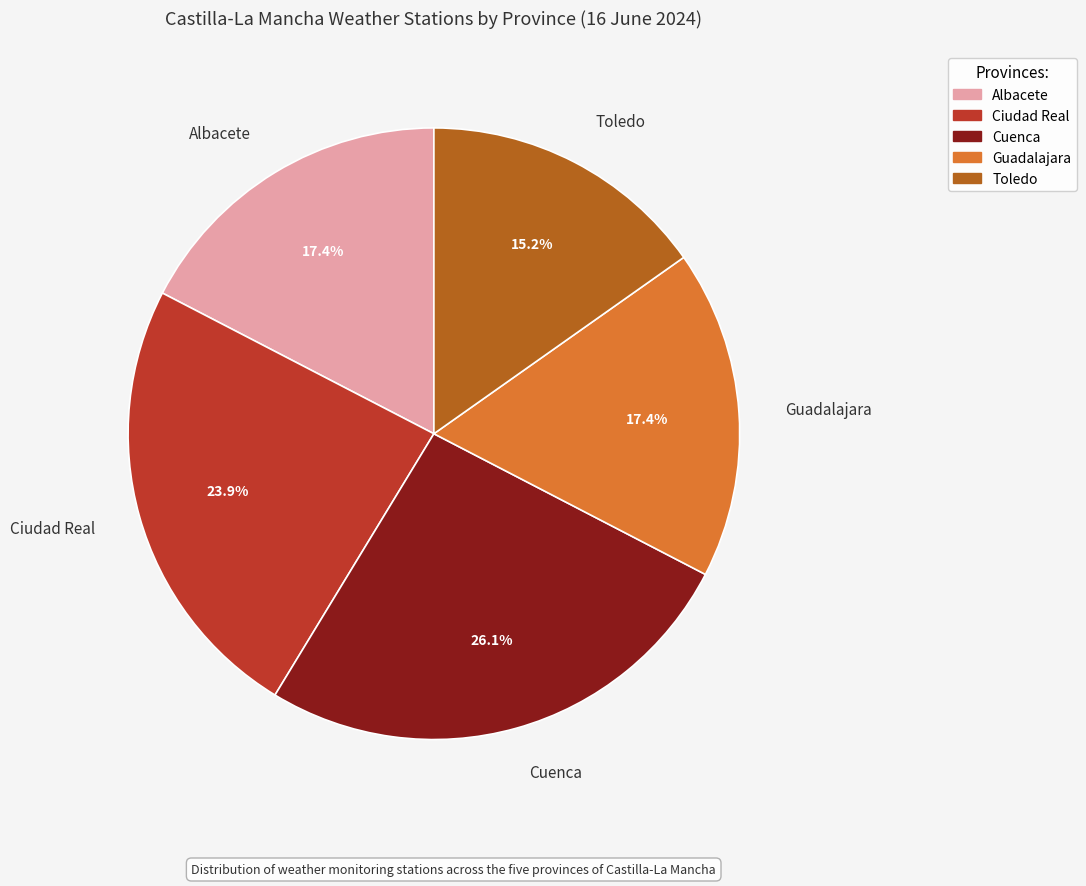

What is the total percentage of Cuenca and Albacete?

43.5%